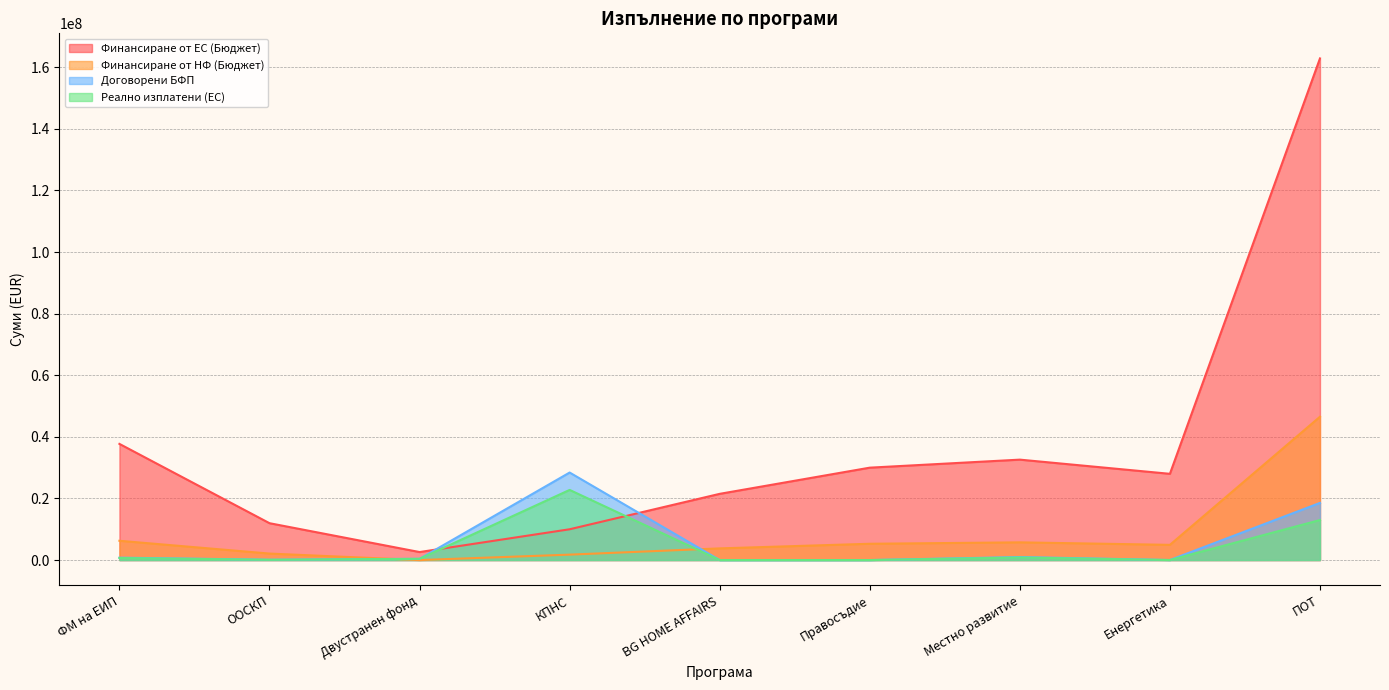

Does the chart display data point markers on the line(s)?

No